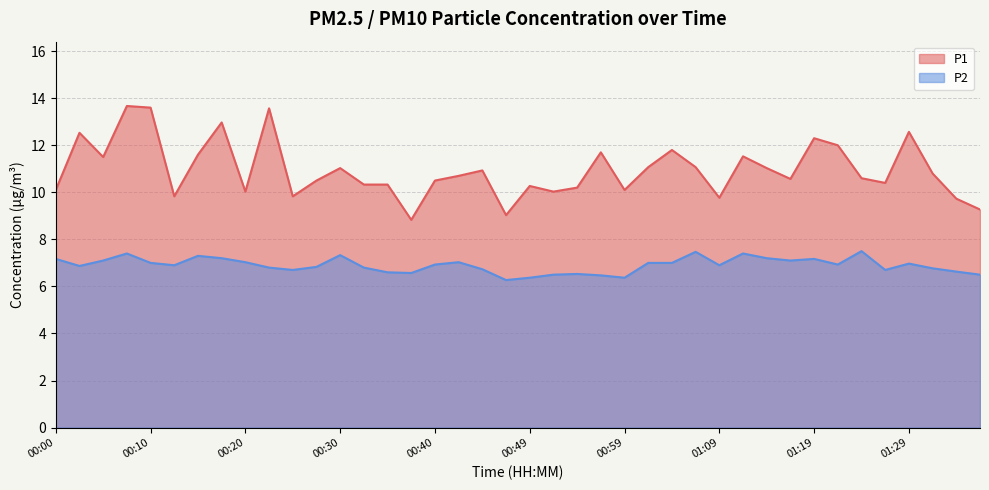

The P2 series shows 6.3 at 00:47. True or false?

True